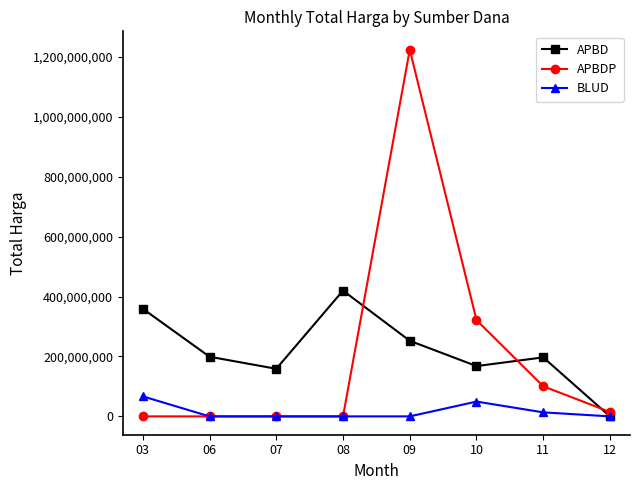

How many data points in APBDP are less than 14750000?

4